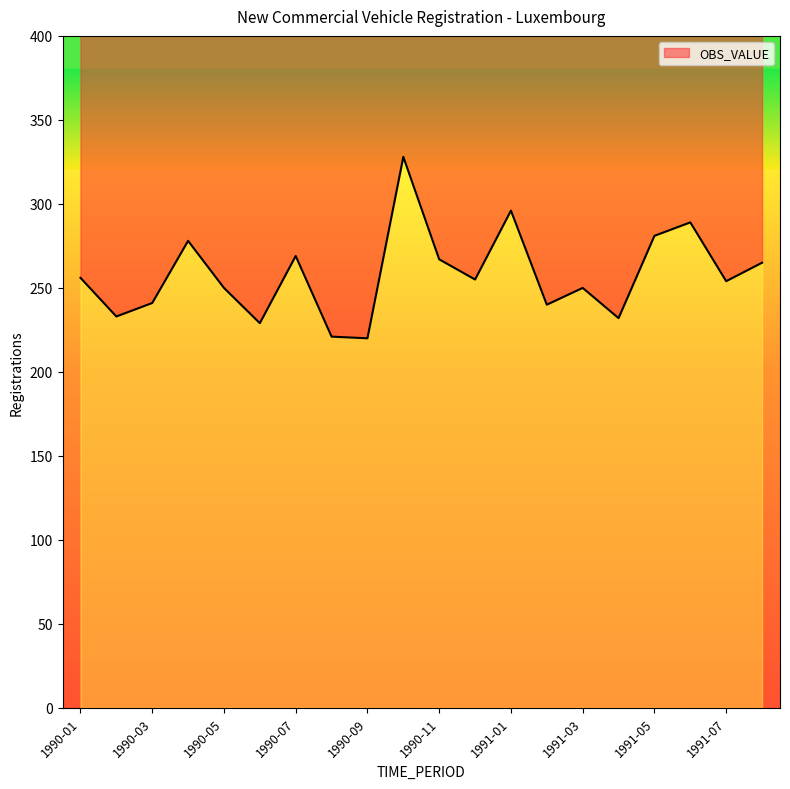

What is the approximate value at 1990-10, to the nearest 50?

350